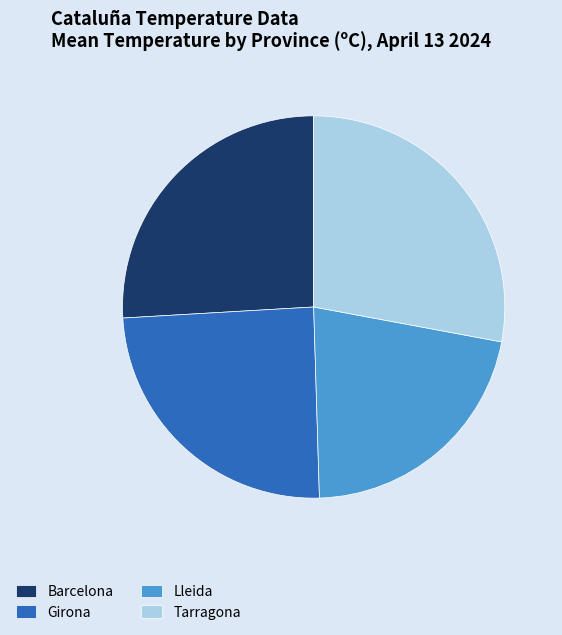

Combined, do Tarragona and Barcelona account for over 50%?

Yes